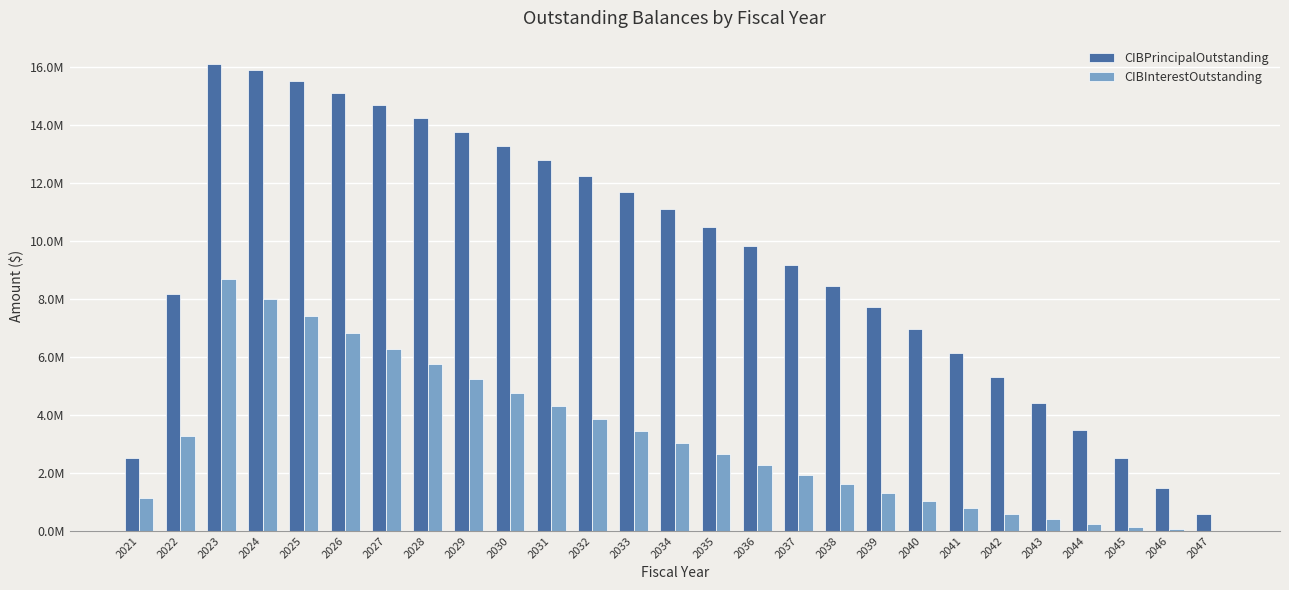

What is the approximate value of CIBPrincipalOutstanding at 2038?

8455000.0